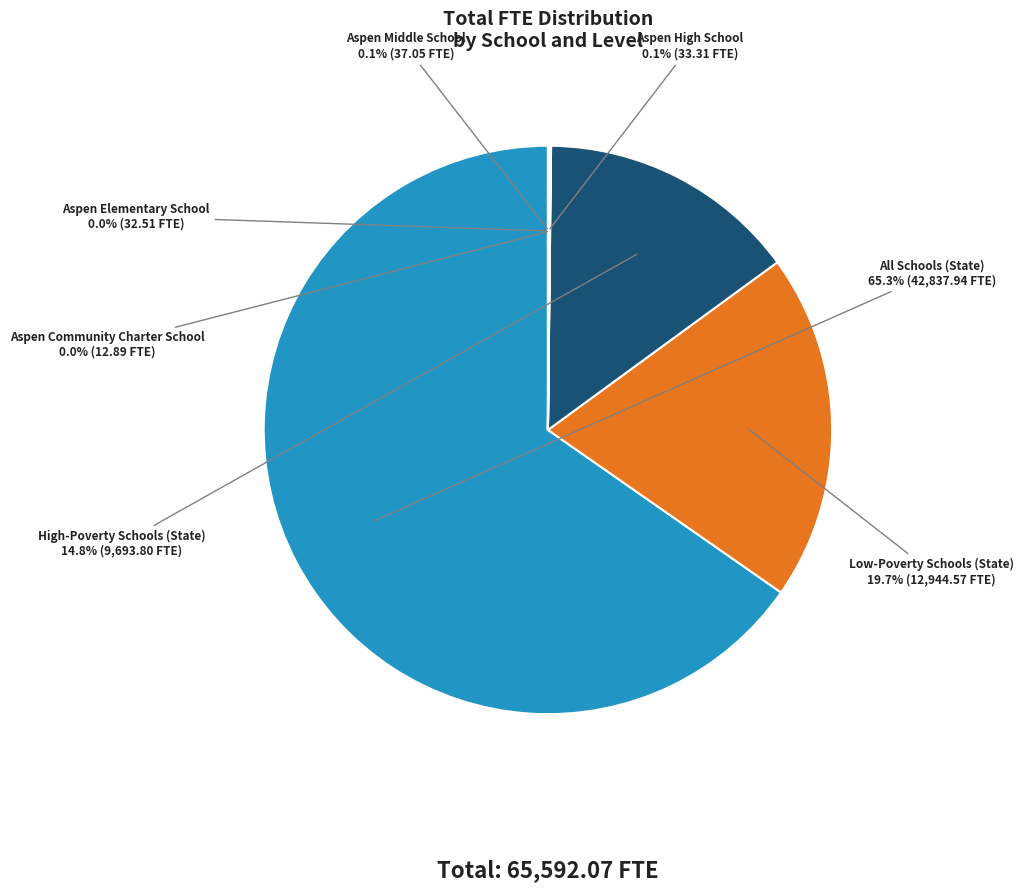

Which category has the biggest portion of the pie?

All Schools (State)